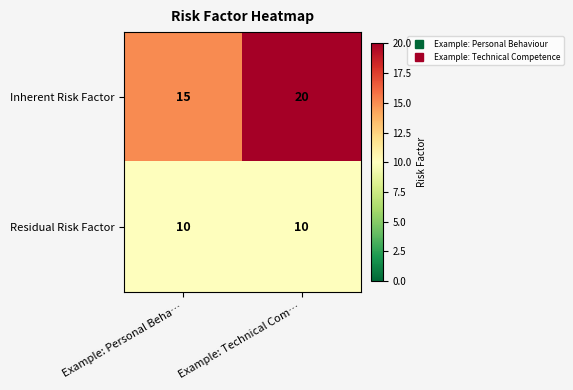

What is the minimum value for Inherent Risk Factor?

15